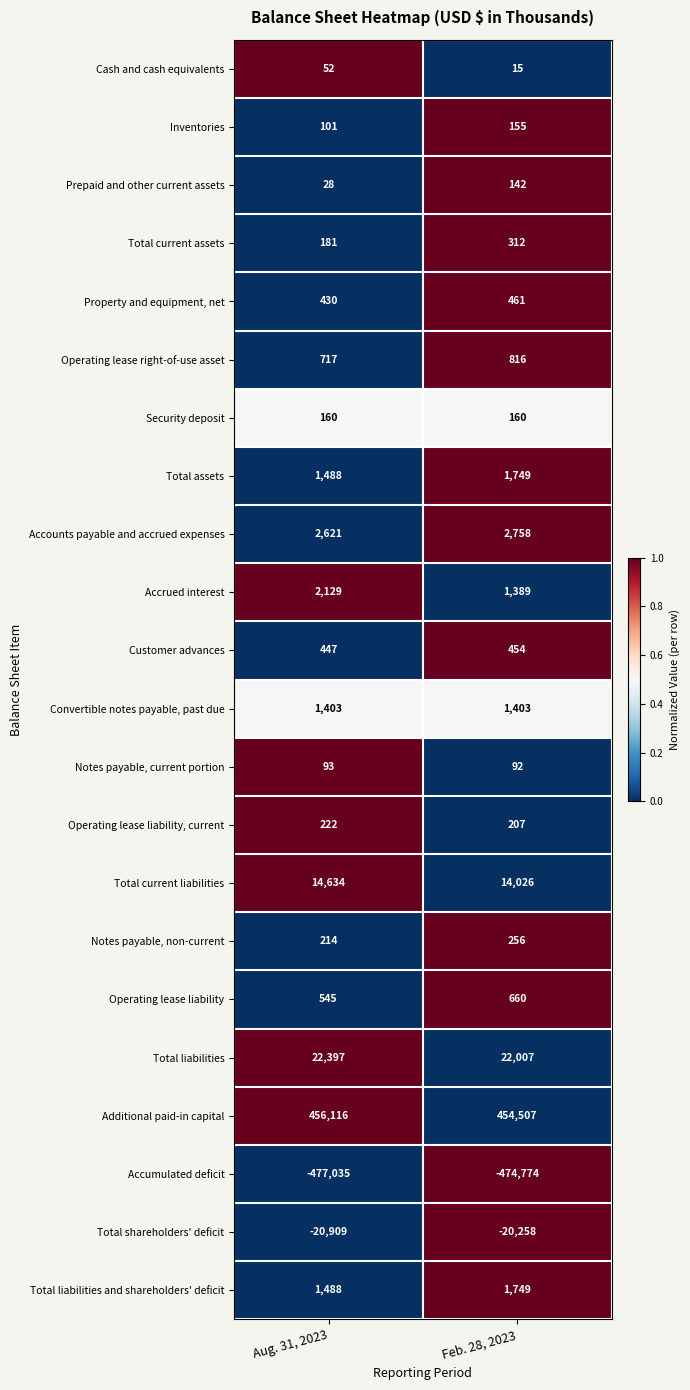

At which label does Total current liabilities reach its peak?

Aug. 31, 2023